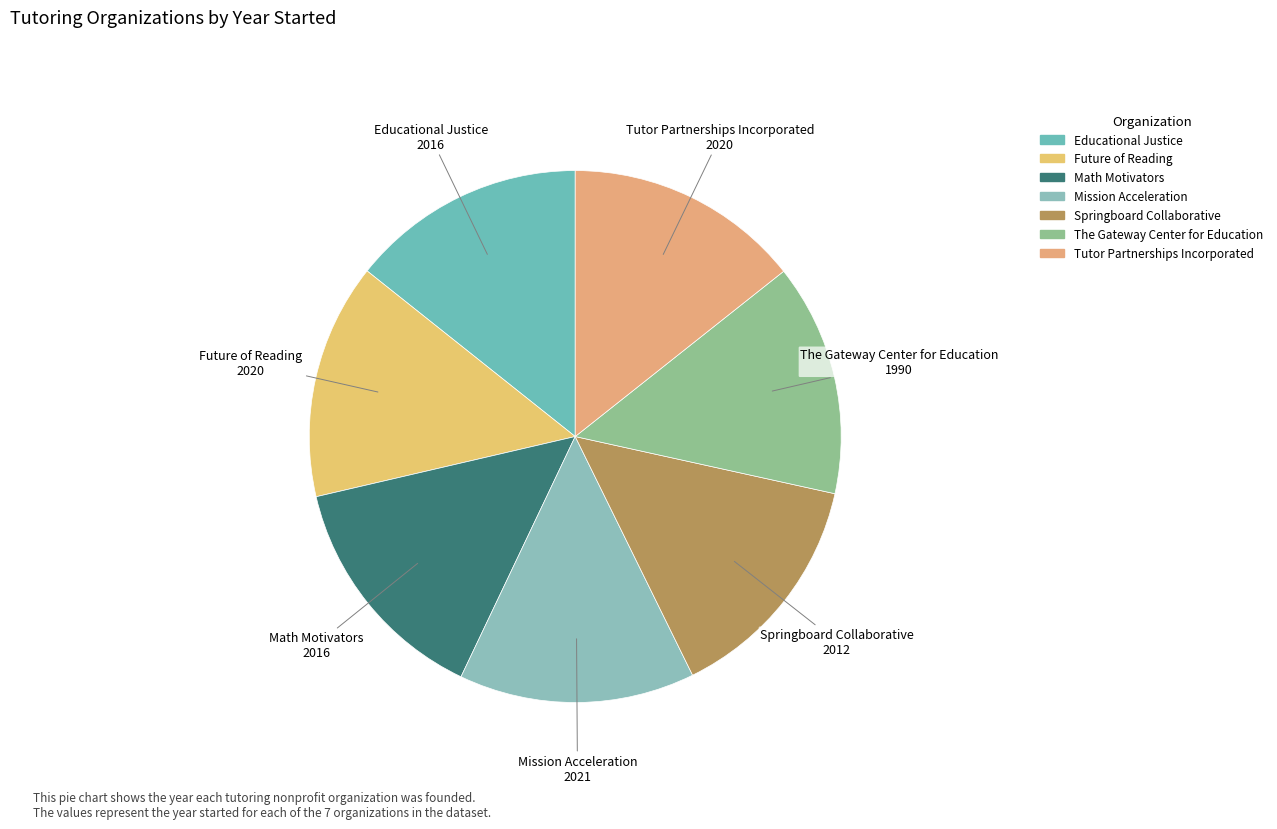

To the nearest percent, what portion does Educational Justice represent?

14%